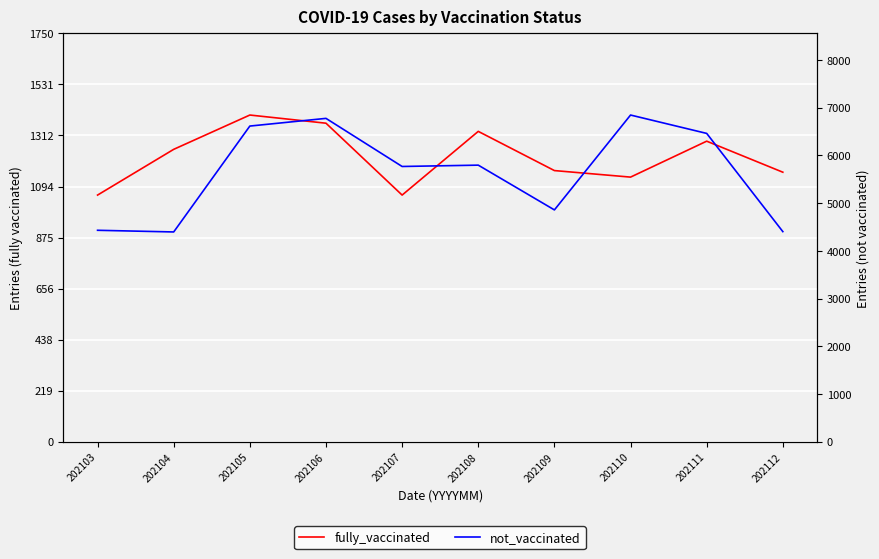

The not_vaccinated series shows 3565 at 202108. True or false?

False